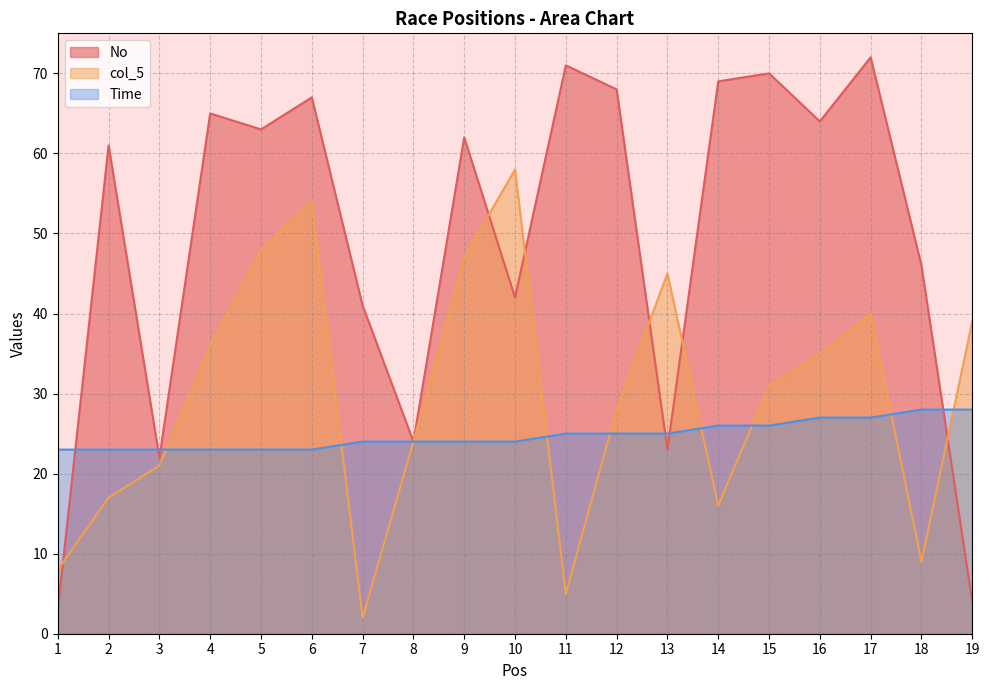

How many interior local valleys does the No series have?

6